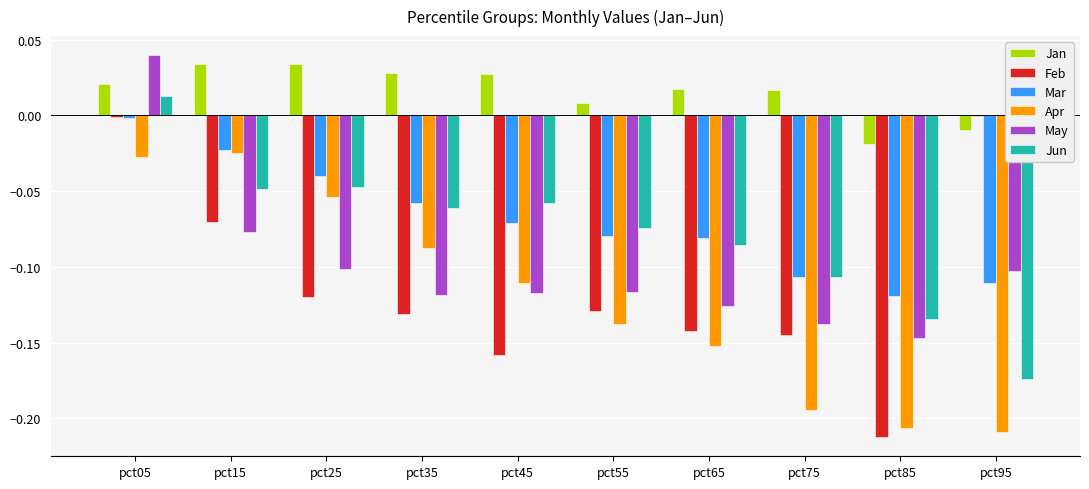

The value of May at pct75 is -0.1. True or false?

True